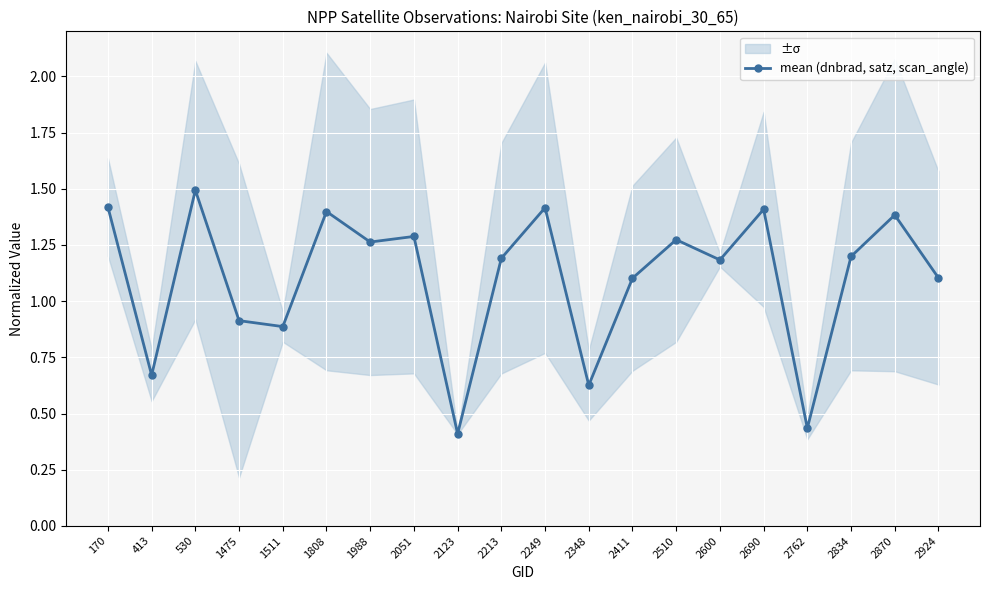

Reading right to left, transcribe all the data shown in this chart.

2924=1.1	2870=1.4	2834=1.2	2762=0.4	2690=1.4	2600=1.2	2510=1.3	2411=1.1	2348=0.6	2249=1.4	2213=1.2	2123=0.4	2051=1.3	1988=1.3	1808=1.4	1511=0.9	1475=0.9	530=1.5	413=0.7	170=1.4